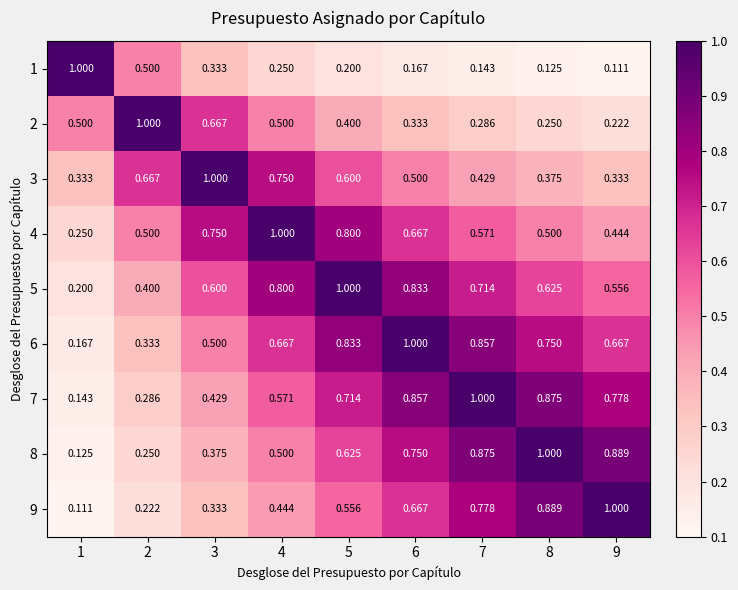

Is the value of 7 at 1 greater than the value of 1 at 2?

No